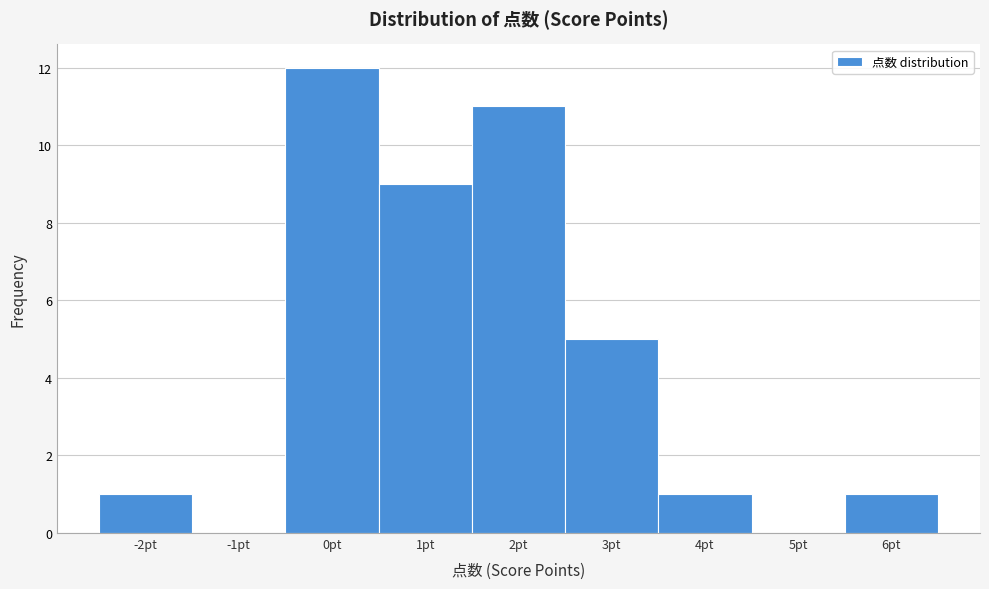

Reading left to right, list every bar in this chart as the range it spans on the x-axis followed by its height. The values are not printed on the chart, so give them approximately, as read against the axis.

-2.5 to -1.5: 1
-1.5 to -0.5: 0
-0.5 to 0.5: 12
0.5 to 1.5: 9
1.5 to 2.5: 11
2.5 to 3.5: 5
3.5 to 4.5: 1
4.5 to 5.5: 0
5.5 to 6.5: 1